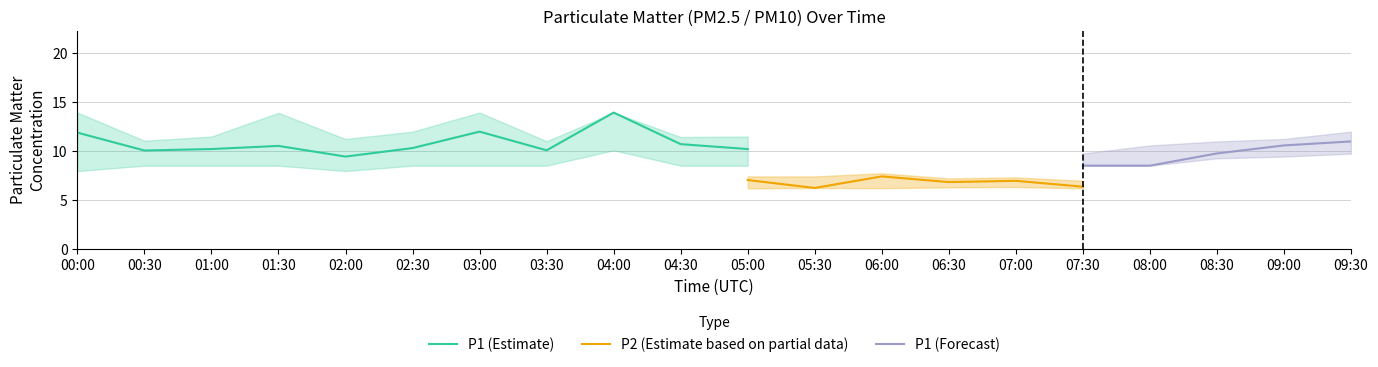

True or false: P1 (Estimate) has a value of 10.7 at 04:30.

True